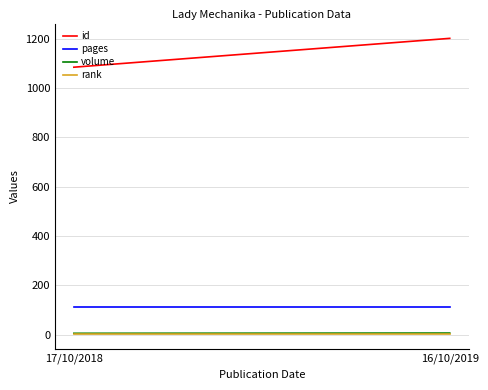

How many lines are shown in the chart?

4